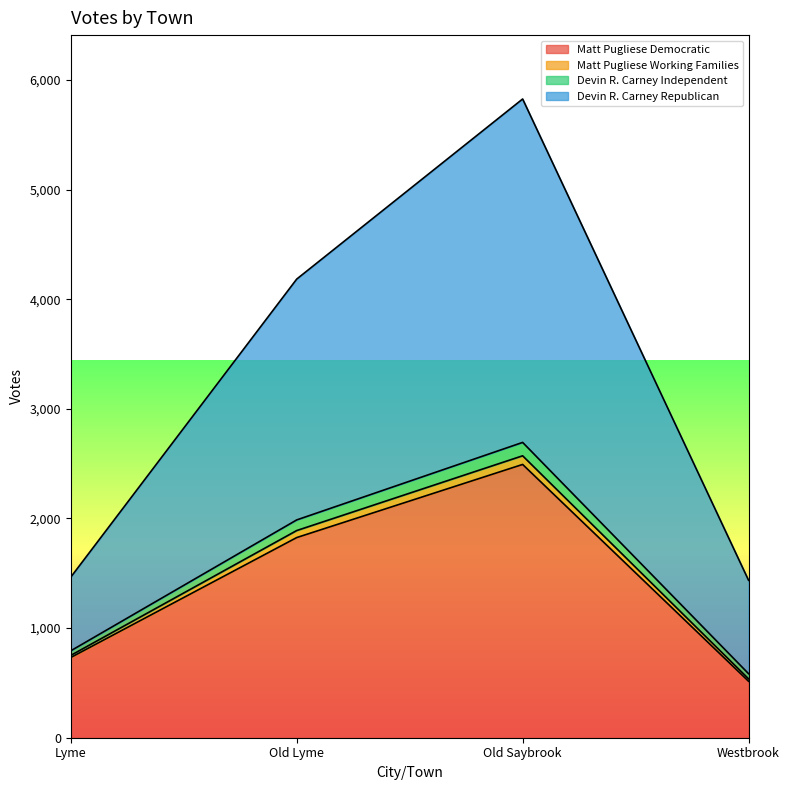

What is the approximate value of Matt Pugliese Democratic at Westbrook, to the nearest 50?

500